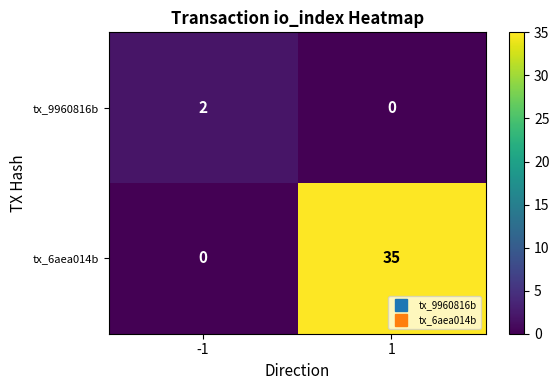

What is the difference between the maximum and minimum values in the tx_6aea014b series?

35